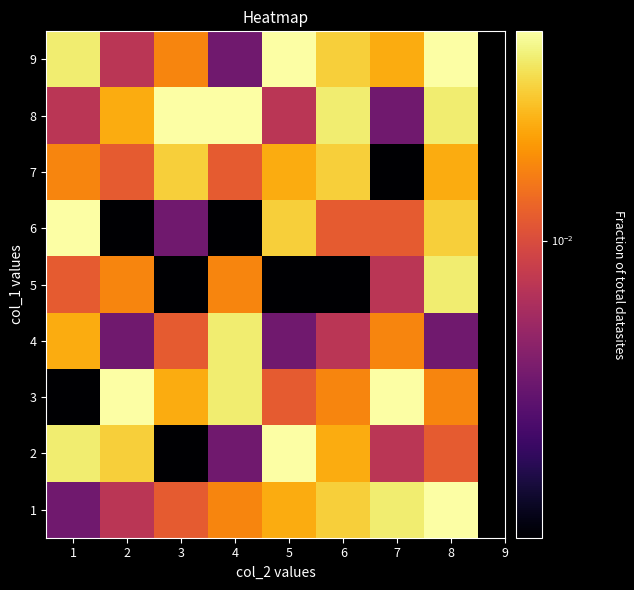

Reading left to right, extract all data points from this chart.

1: 1=0.0	2=0.0	3=0.0	4=0.0	5=0.0	6=0.0	7=0.0	8=0.0
2: 1=0.0	2=0.0	3=0.0	4=0.0	5=0.0	6=0.0	7=0.0	8=0.0
3: 1=0.0	2=0.0	3=0.0	4=0.0	5=0.0	6=0.0	7=0.0	8=0.0
4: 1=0.0	2=0.0	3=0.0	4=0.0	5=0.0	6=0.0	7=0.0	8=0.0
5: 1=0.0	2=0.0	3=0.0	4=0.0	5=0.0	6=0.0	7=0.0	8=0.0
6: 1=0.0	2=0.0	3=0.0	4=0.0	5=0.0	6=0.0	7=0.0	8=0.0
7: 1=0.0	2=0.0	3=0.0	4=0.0	5=0.0	6=0.0	7=0.0	8=0.0
8: 1=0.0	2=0.0	3=0.0	4=0.0	5=0.0	6=0.0	7=0.0	8=0.0
9: 1=0.0	2=0.0	3=0.0	4=0.0	5=0.0	6=0.0	7=0.0	8=0.0